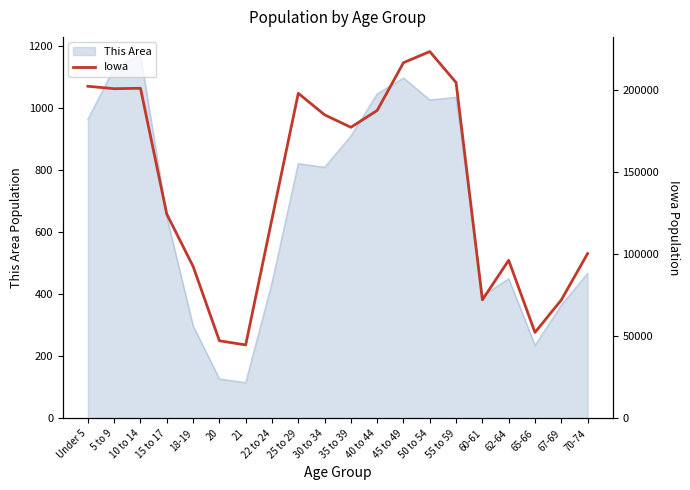

Which category has the highest value across all series?

50 to 54